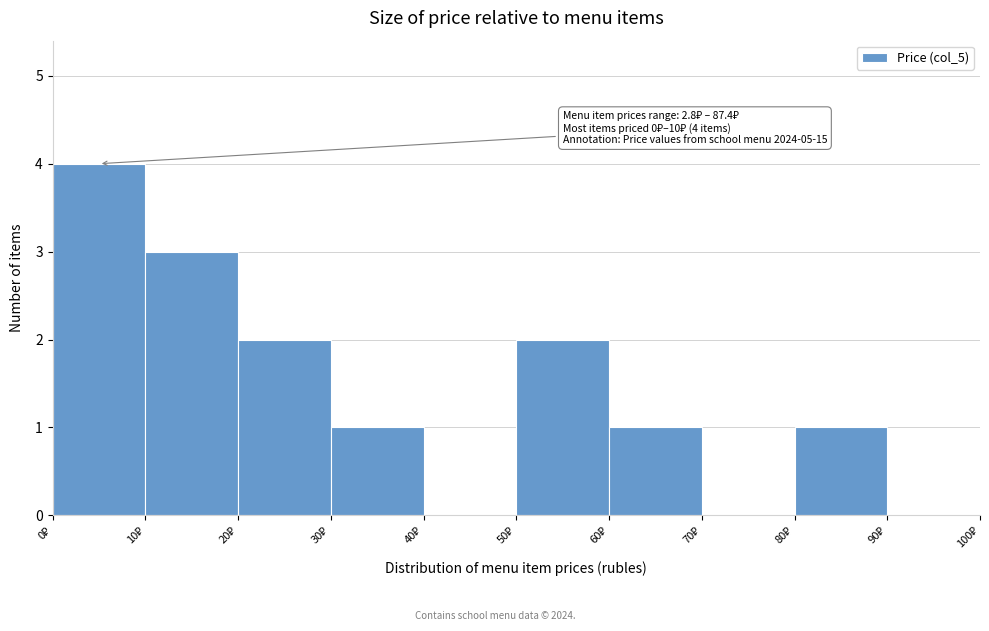

Which range on the x-axis has the tallest bar?

0 to 10